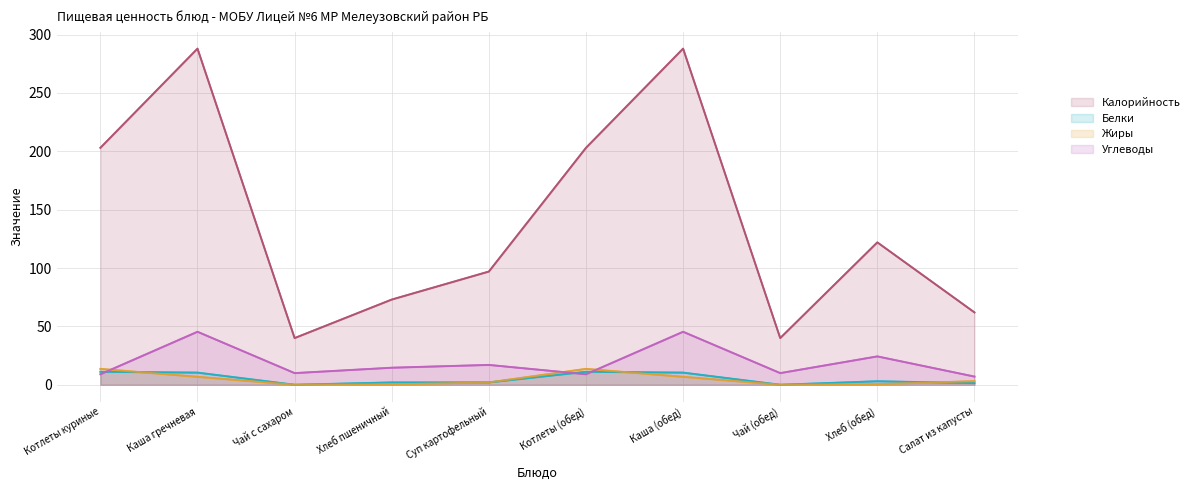

True or false: Белки and Калорийность cross at least once.

False